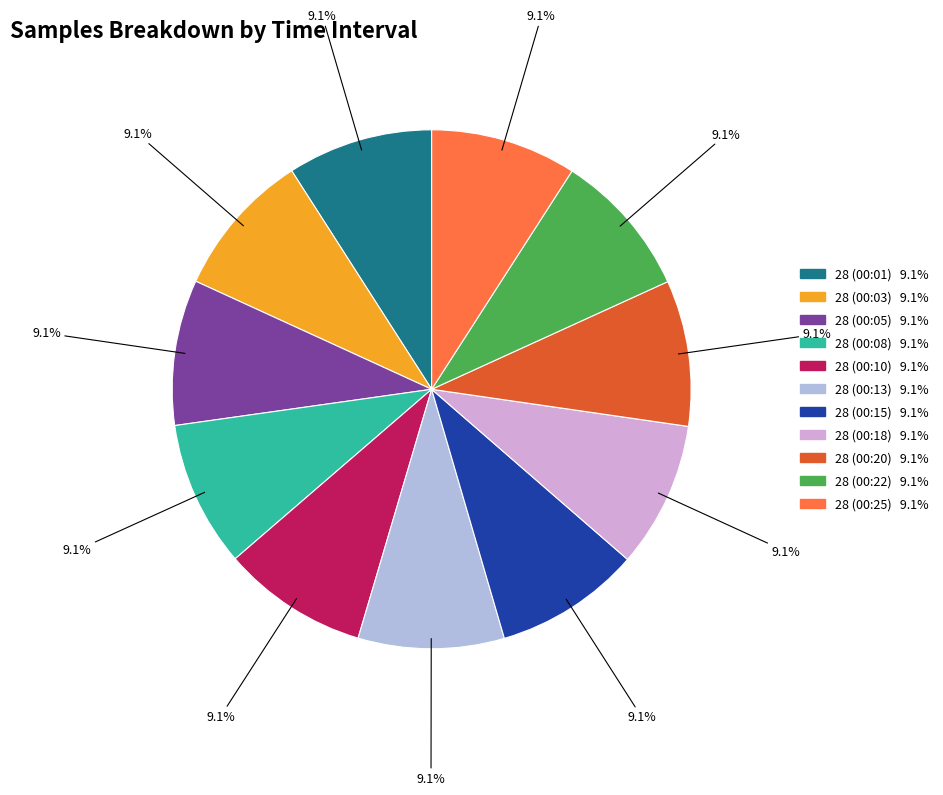

What percentage do 28 (00:18) and 28 (00:13) together represent?

18.2%